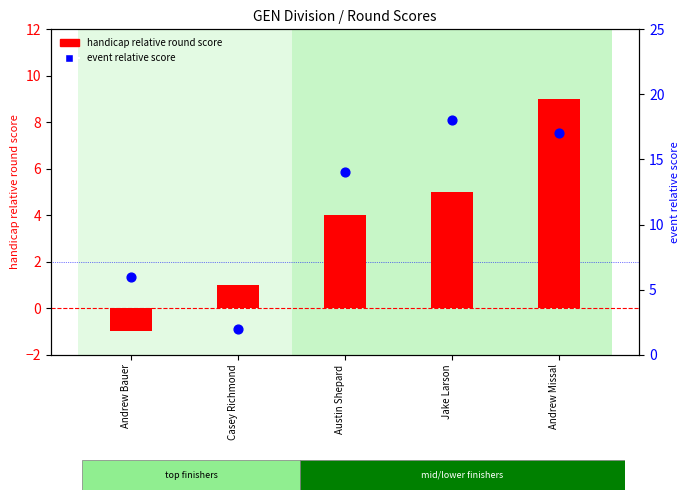

Which series has the widest spread of Y values?

event relative score